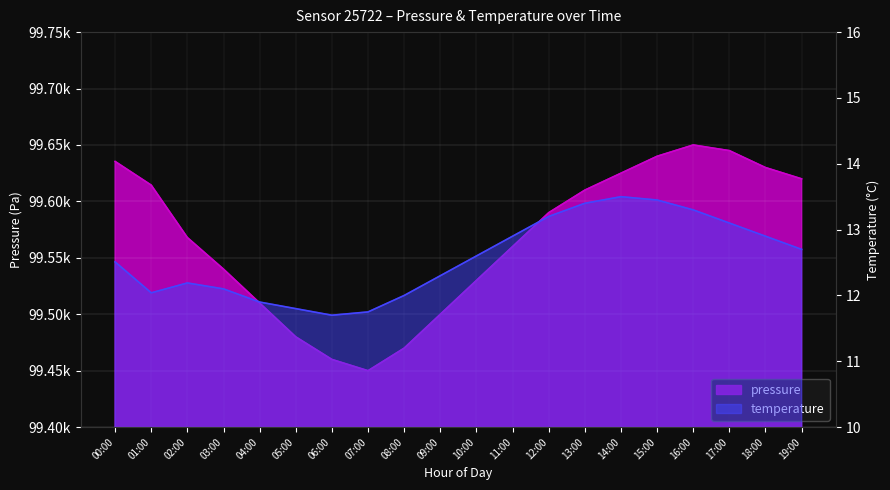

What is the maximum value shown in the chart?

99650.0